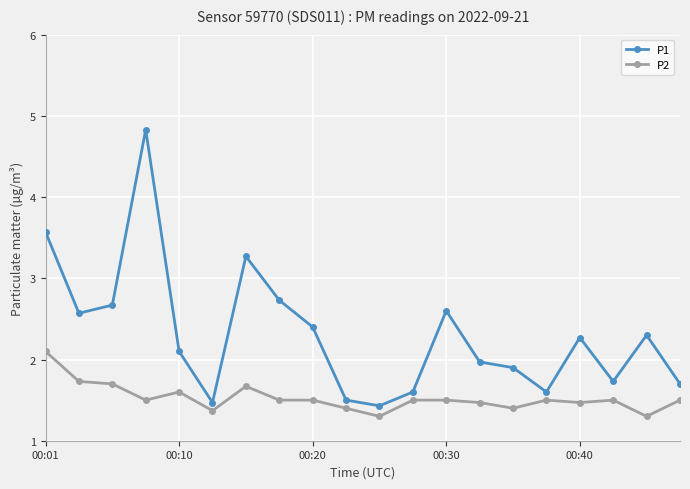

What is the value of the P2 point at the 11th from the left?

1.3